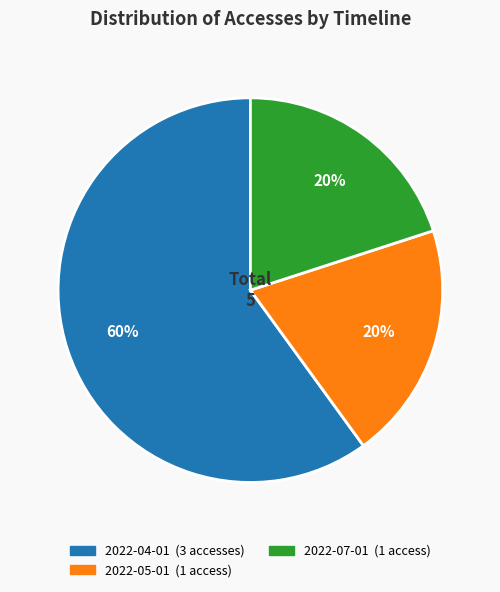

To the nearest percent, what is the difference between the largest and smallest slice percentages?

40%